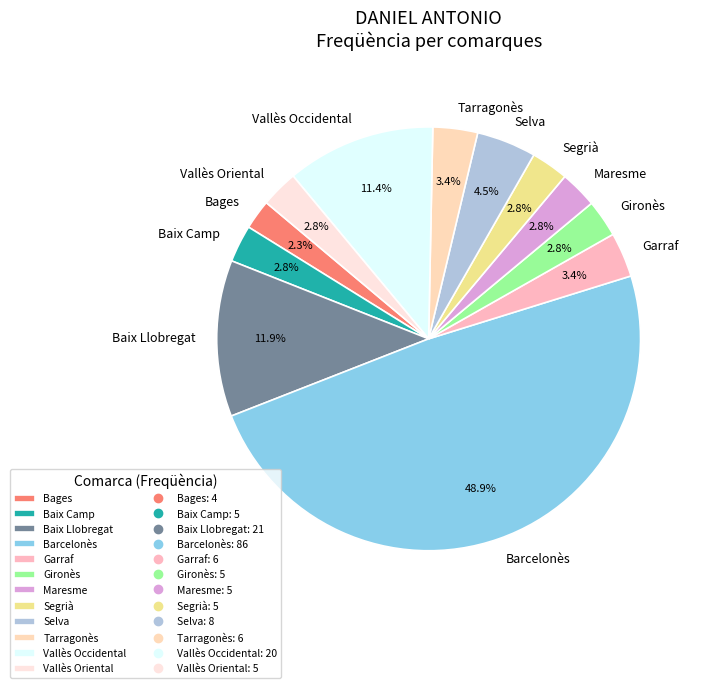

How much of the chart is everything except Vallès Occidental?

88.6%